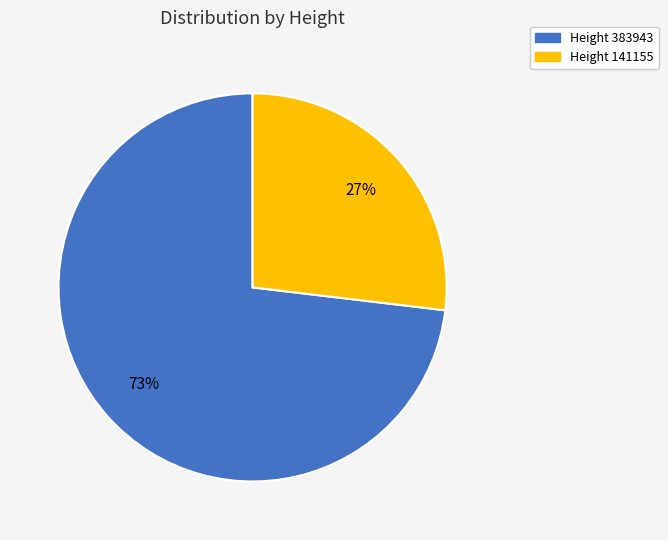

To the nearest percent, what is the average slice percentage?

50%